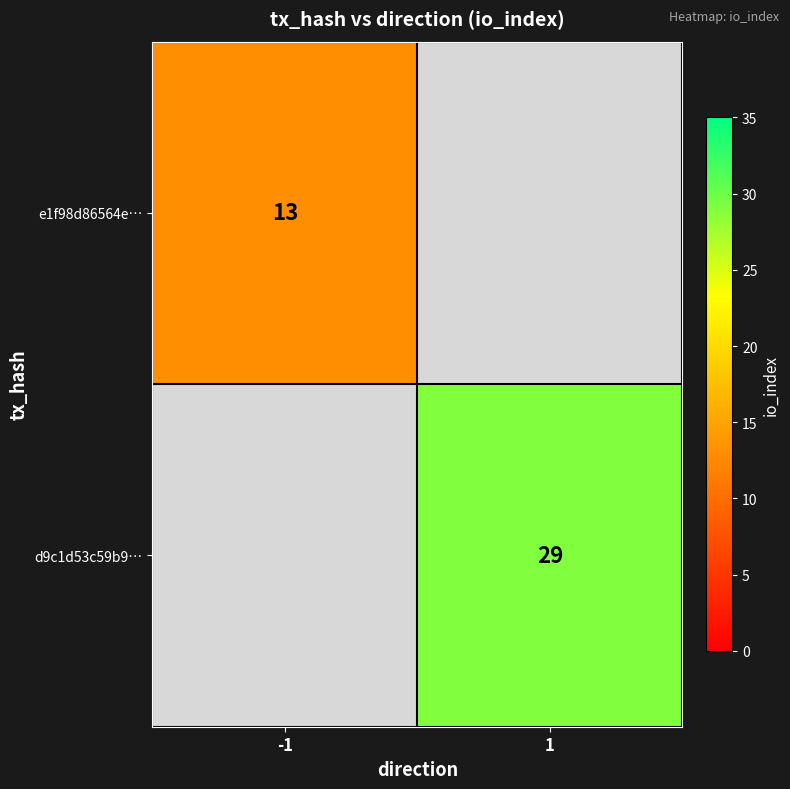

The value of e1f98d86564e… at -1 is 20. True or false?

False